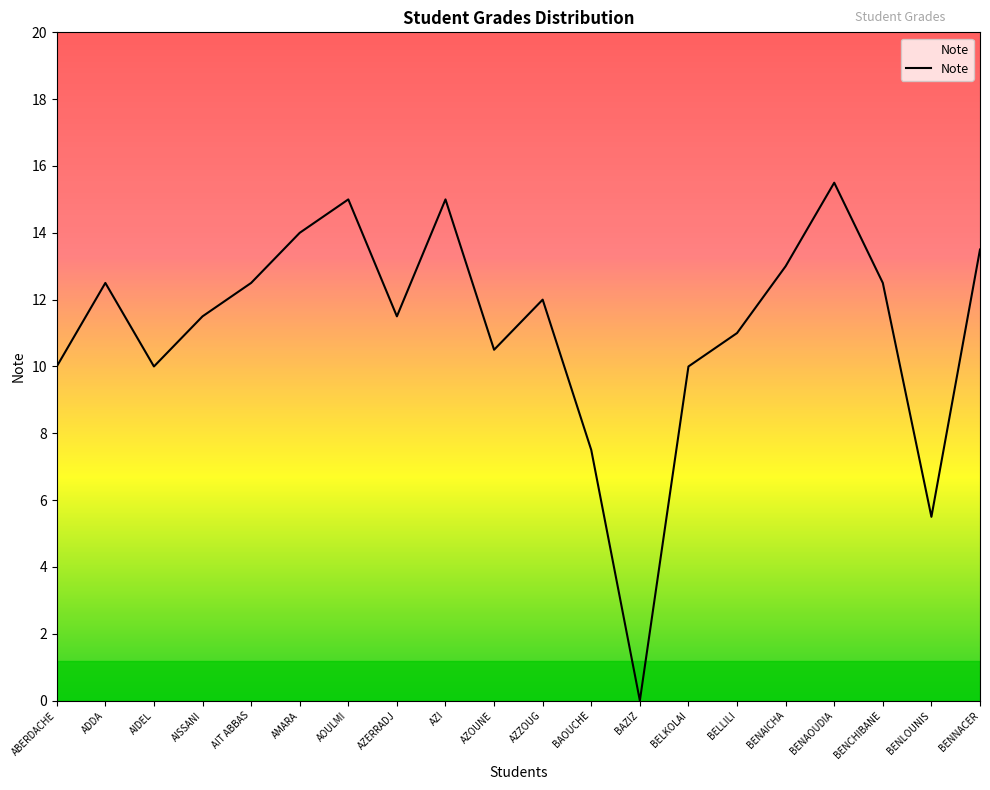

What is the change in value from ADDA to AMARA?

+1.5